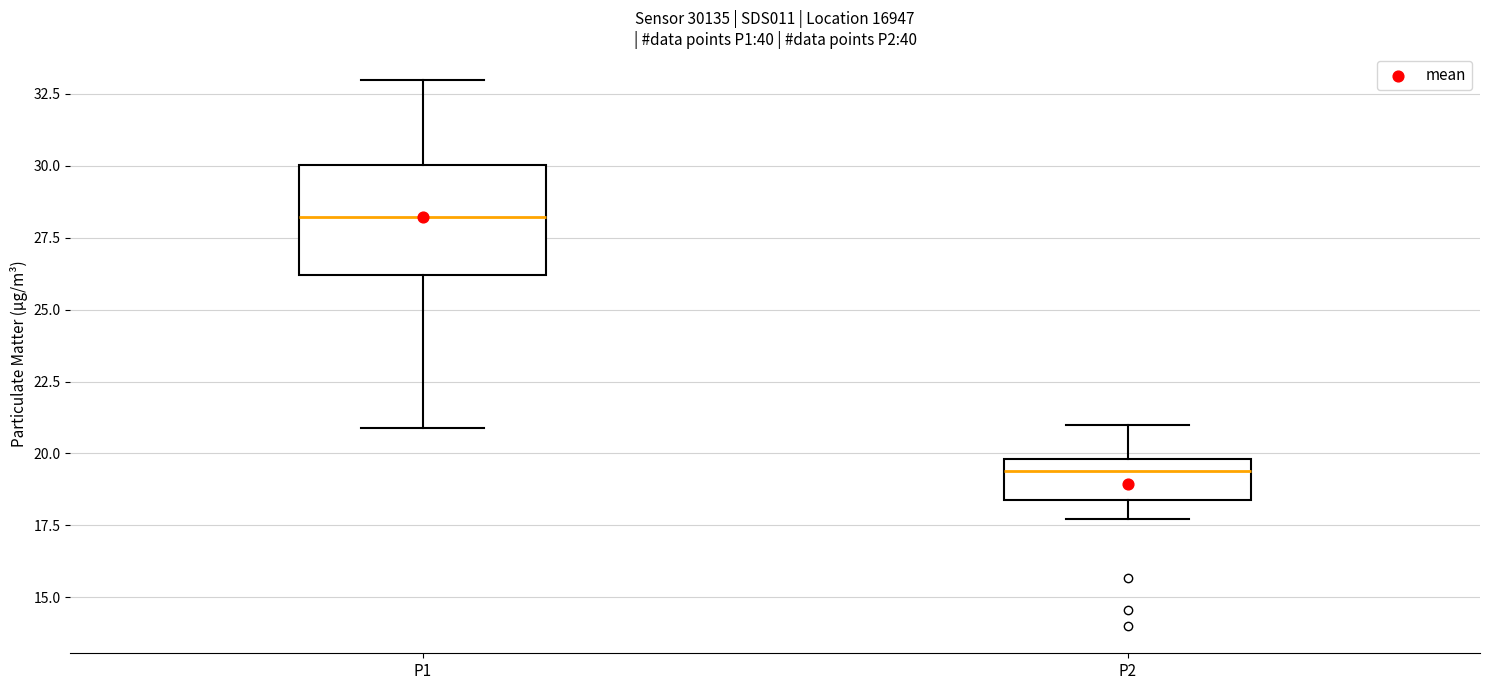

Where does the lower whisker of the box for P2 end on the y-axis? The values are not printed on the chart, so give them approximately, as read against the axis.

17.5